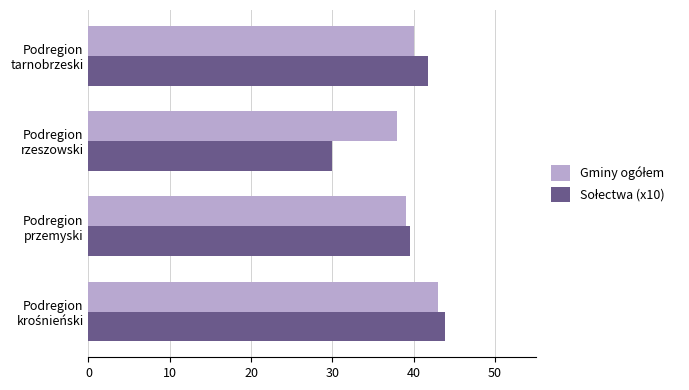

What is the minimum value shown in the chart?

29.9